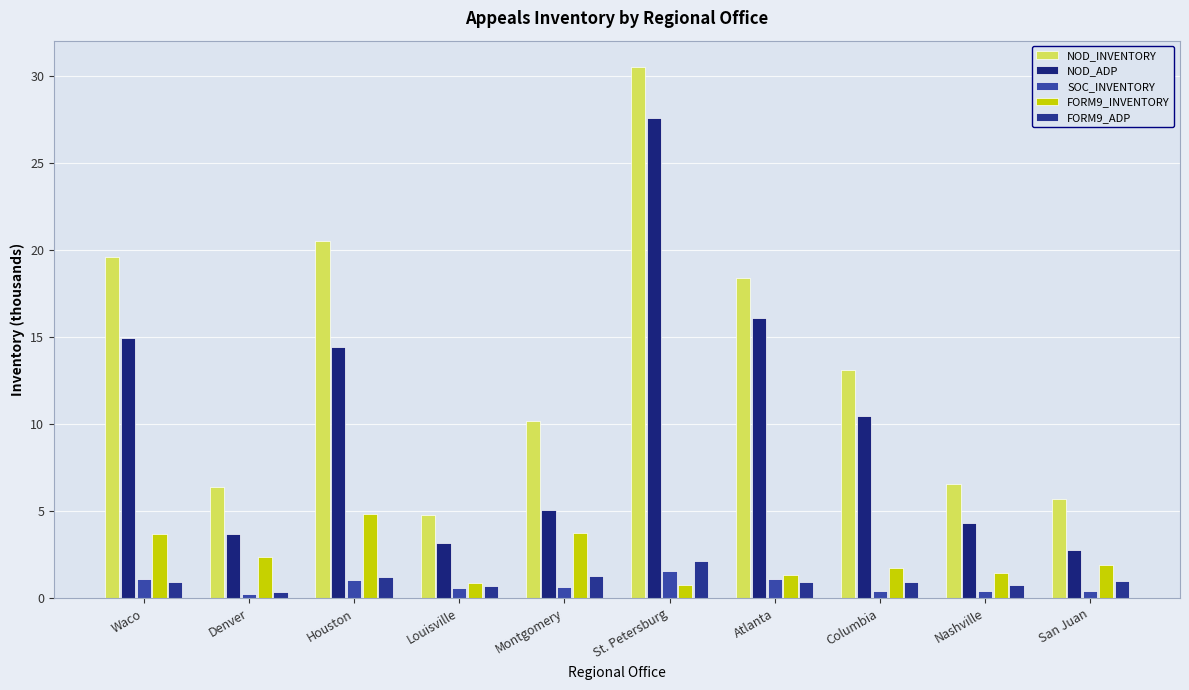

List the series in order of their peak value, lowest first.

SOC_INVENTORY, FORM9_ADP, FORM9_INVENTORY, NOD_ADP, NOD_INVENTORY